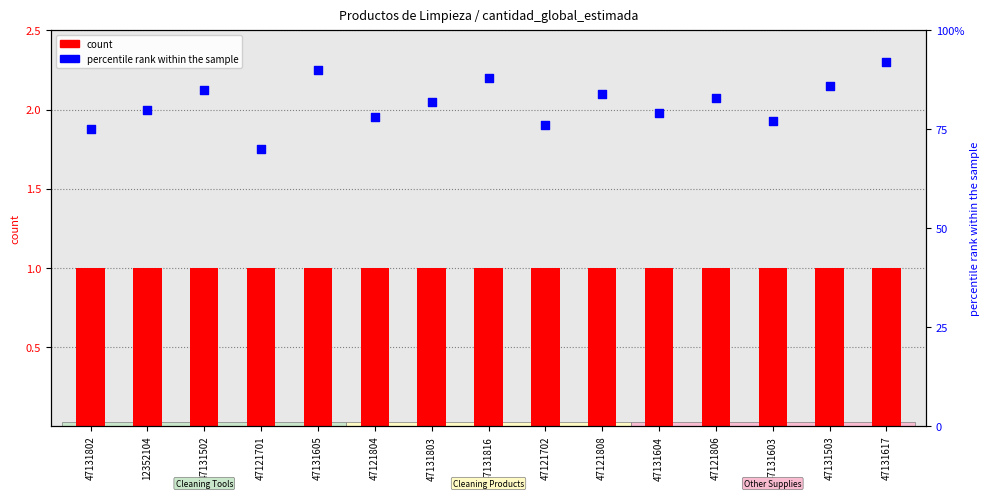

At how many categories does at least one series exceed 70?

14